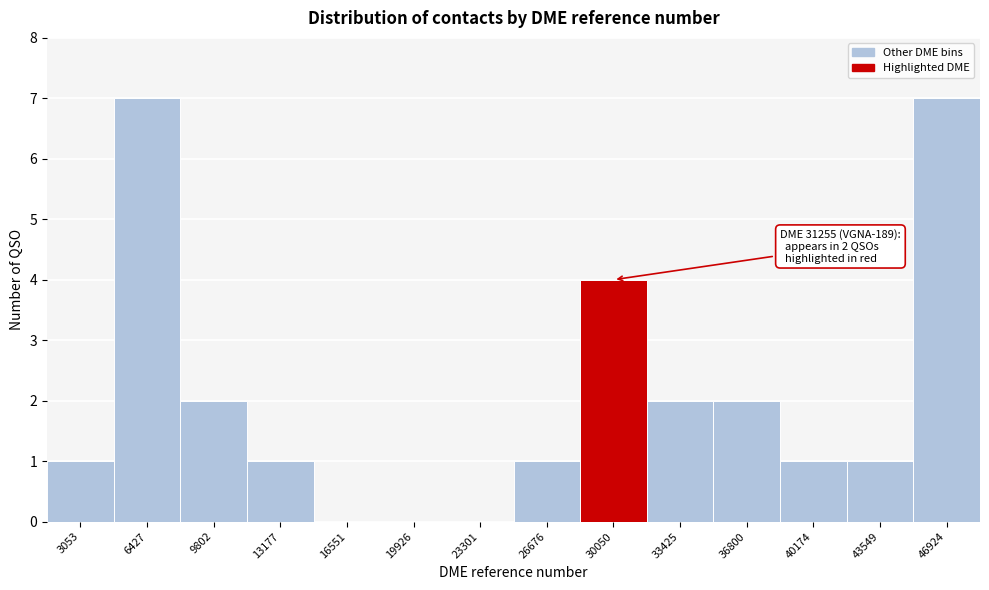

Reading left to right, what are all the values shown in this chart?

3053=1	6427=7	9802=2	13177=1	16551=0	19926=0	23301=0	26676=1	30050=4	33425=2	36800=2	40174=1	43549=1	46924=7